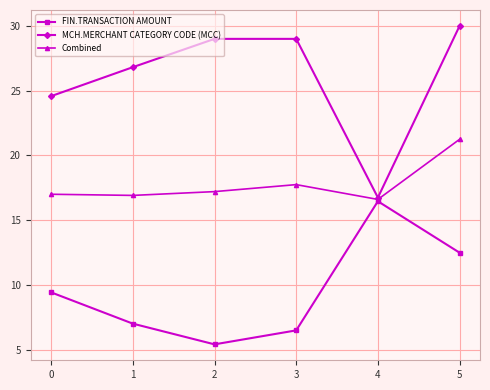

True or false: MCH.MERCHANT CATEGORY CODE (MCC) has more than 2 interior local peaks.

False